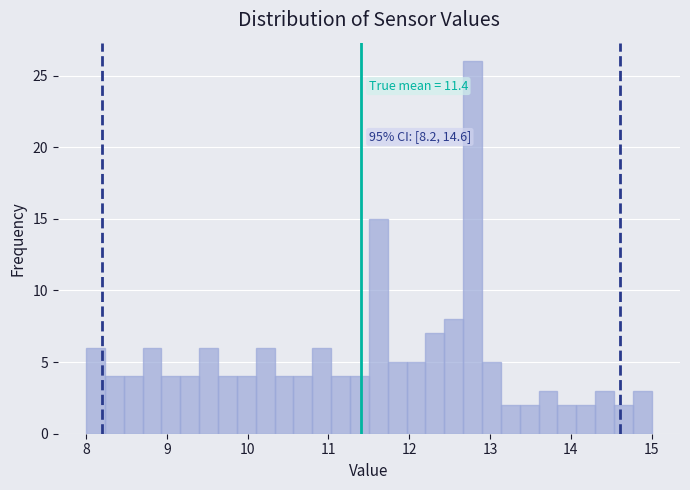

Around what value on the x-axis is the tallest bar? Give the approximate position of its centre, as read against the axis.

12.8